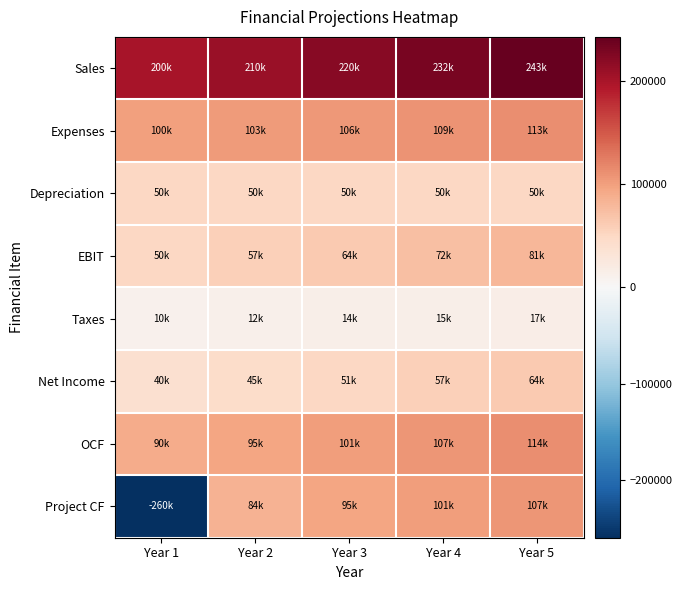

Which has a higher value, Year 4 or Year 3?

Year 4